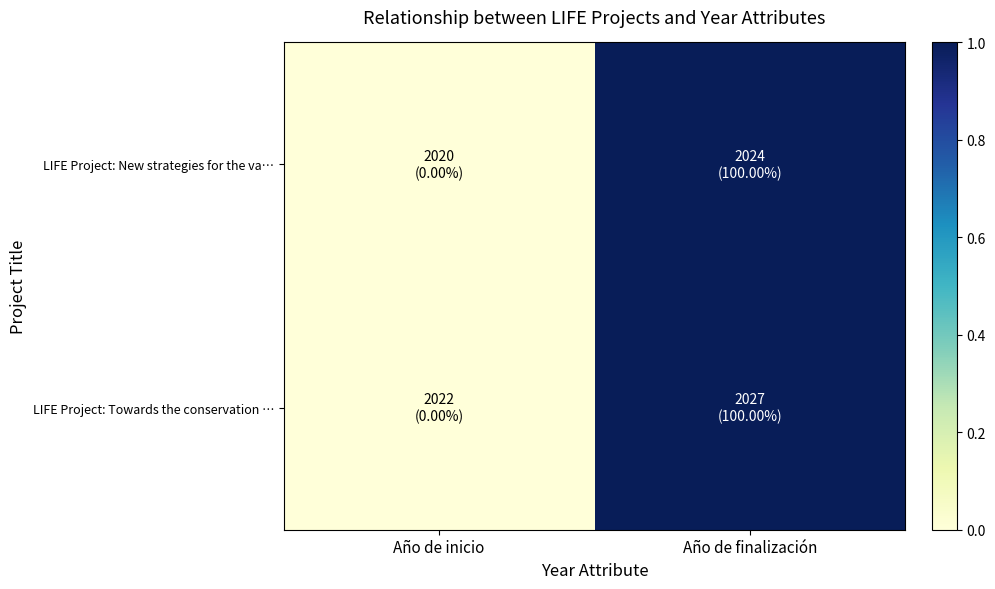

At which category is the sum across all series the highest?

Año de finalización